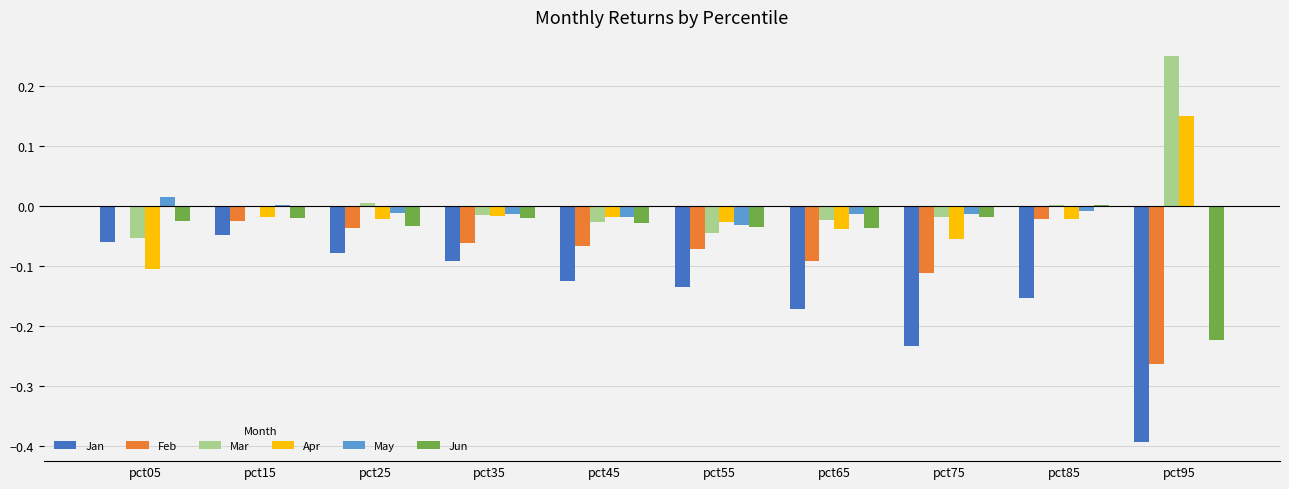

Is the value of Jan at pct05 greater than the value of Jun at pct85?

No